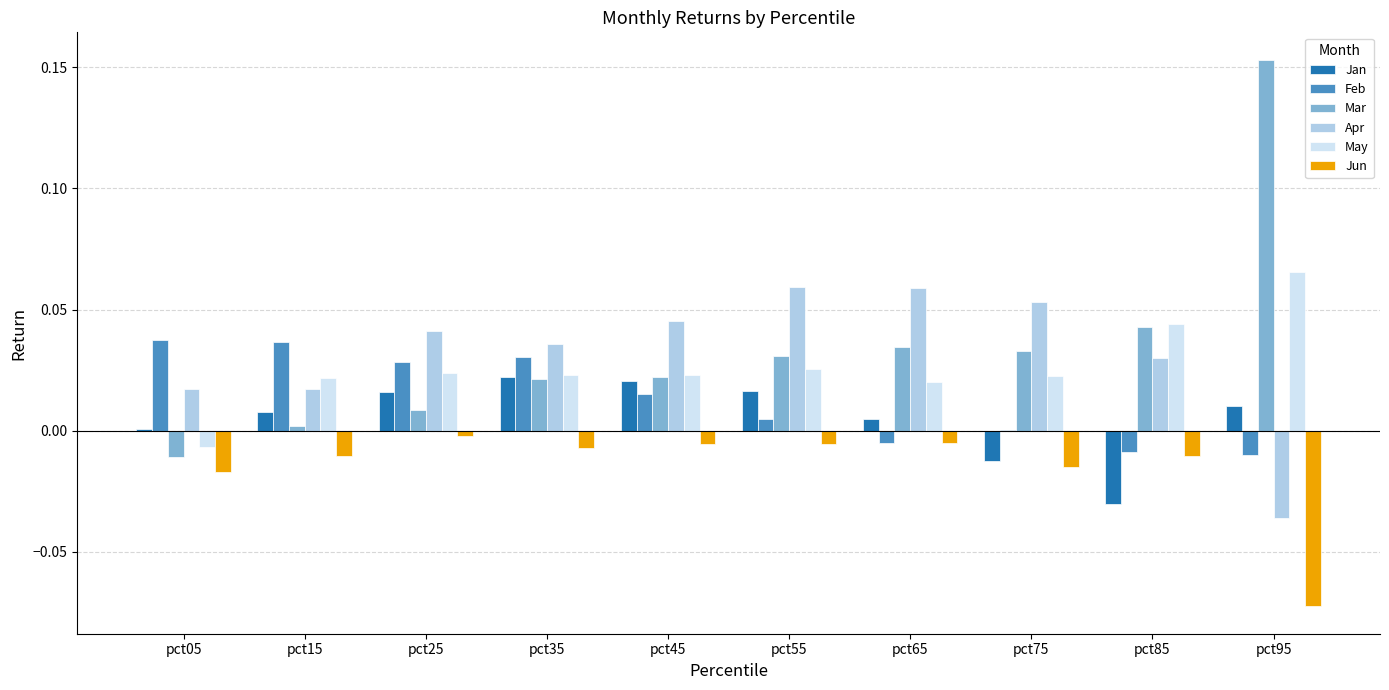

True or false: Jun has a value of -0.0 at pct35.

True